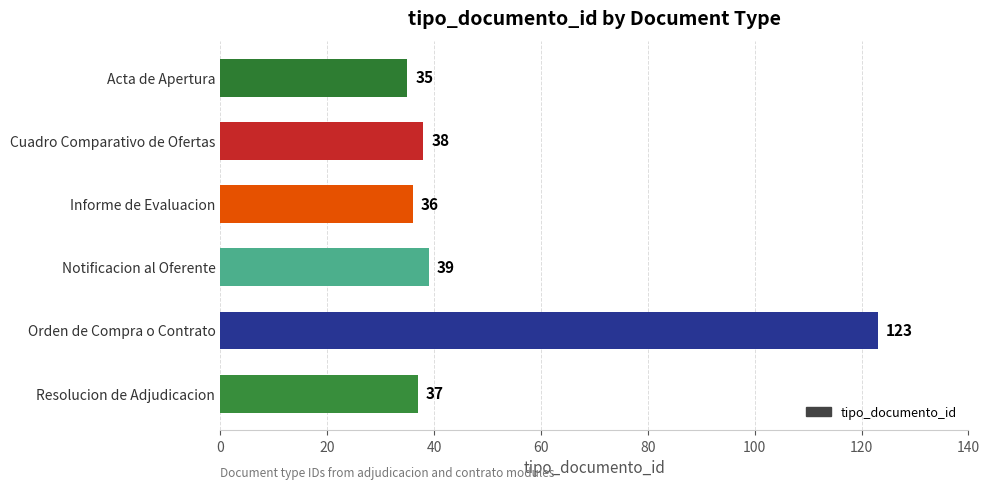

Are the bars horizontal?

Yes